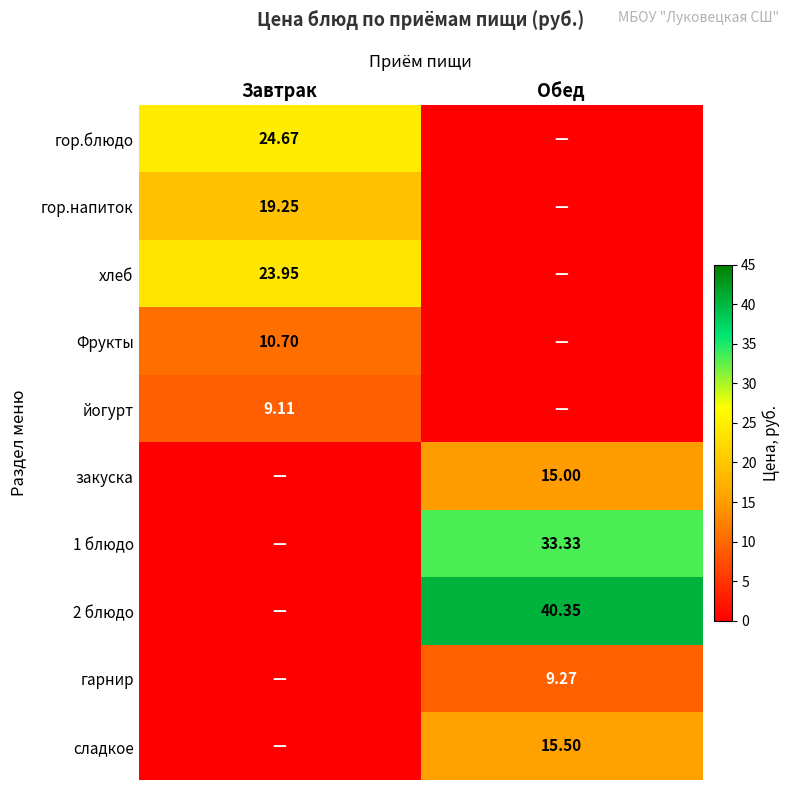

Is the value of сладкое at Обед greater than the value of Фрукты at Завтрак?

Yes